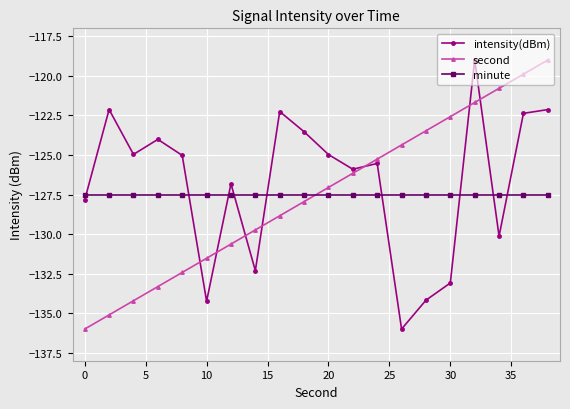

True or false: intensity(dBm) and minute intersect in this chart.

True